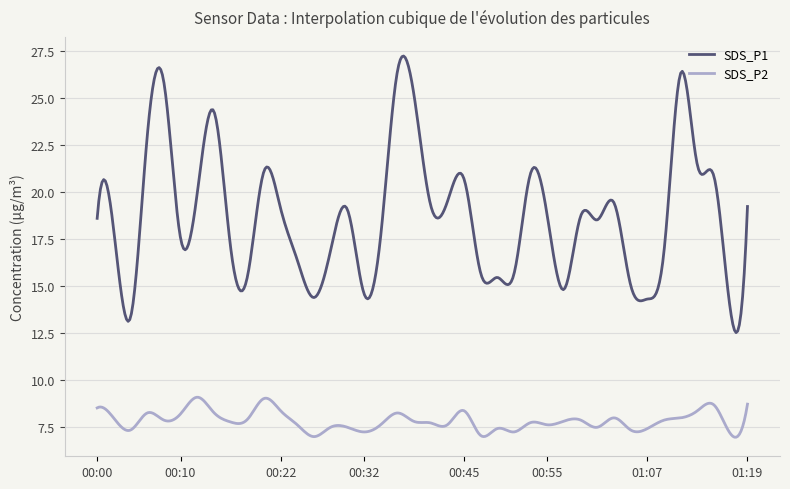

True or false: SDS_P1 and SDS_P2 cross at least once.

False